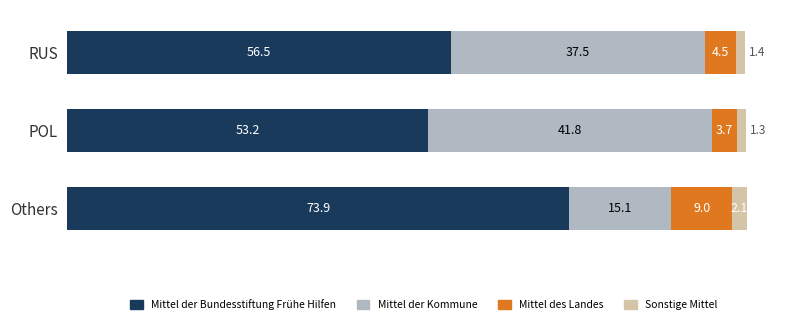

What is the total value across all series at RUS?

99.9